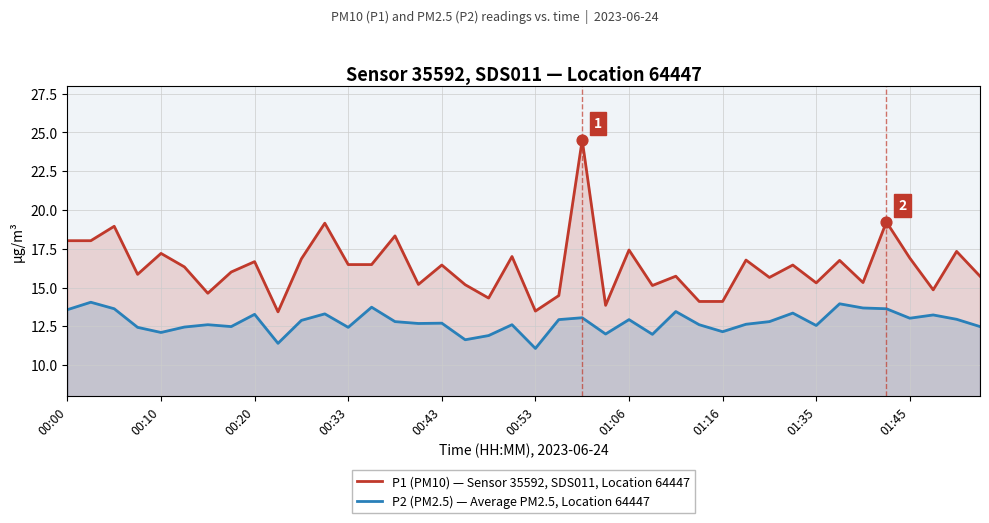

Which series has the largest Y range (max minus min)?

P1 (PM10) — Sensor 35592, SDS011, Location 64447